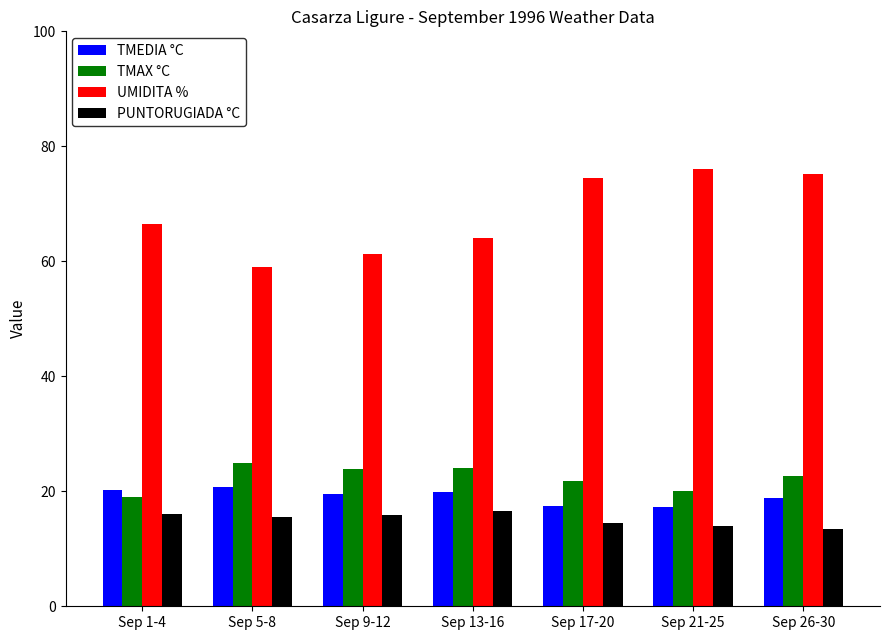

List the series in order of their peak value, lowest first.

PUNTORUGIADA °C, TMEDIA °C, TMAX °C, UMIDITA %